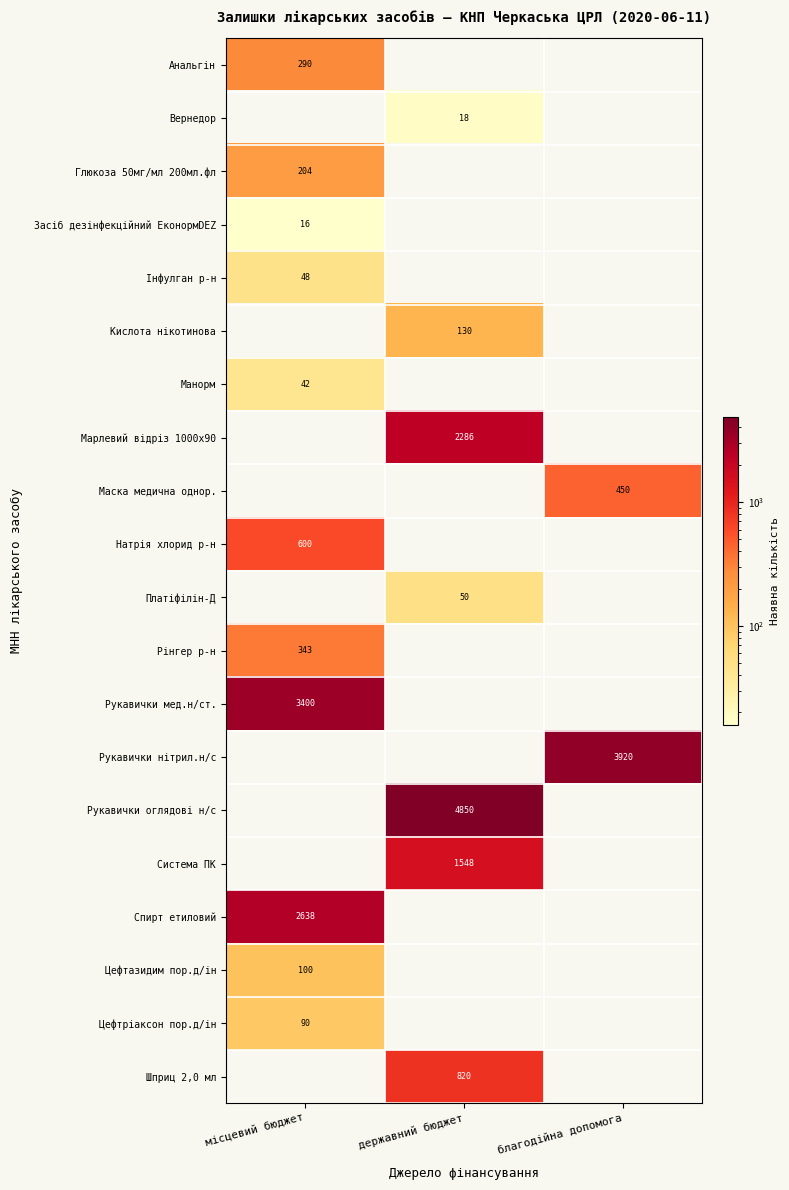

Which has a higher value, місцевий бюджет or державний бюджет?

місцевий бюджет